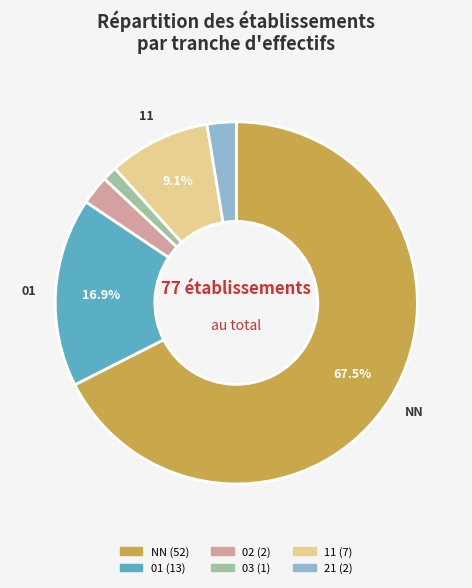

To the nearest percent, what is the average slice percentage?

17%